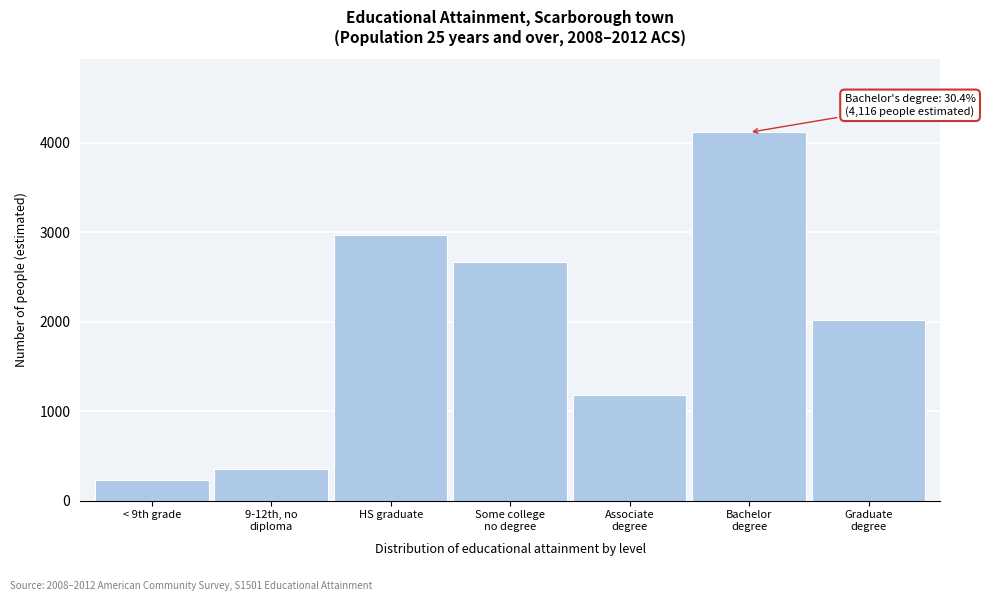

Reading left to right, list all the values displayed in this chart.

230	352	2965	2667	1178	4116	2017